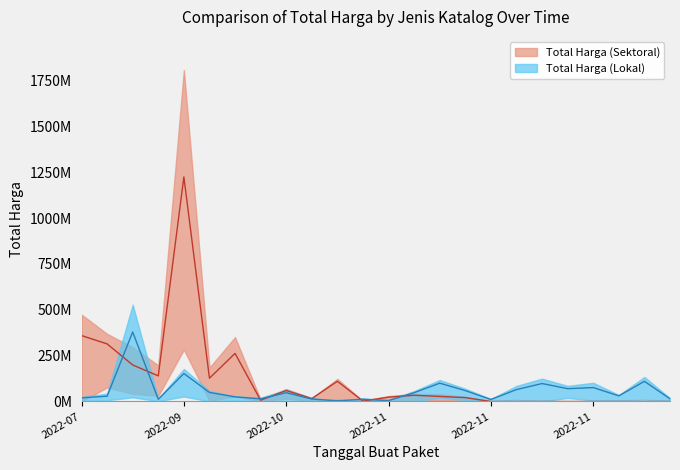

What are all the series names shown in the legend?

Total Harga (Lokal), Total Harga (Sektoral)